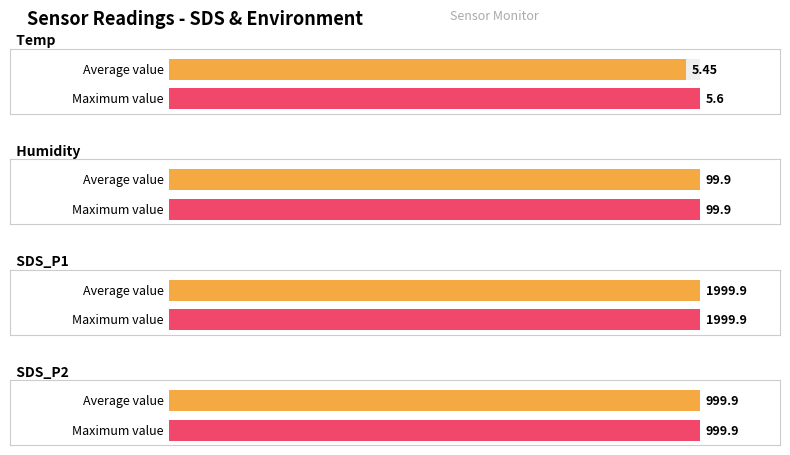

What is the minimum value for Average utilization?

5.5